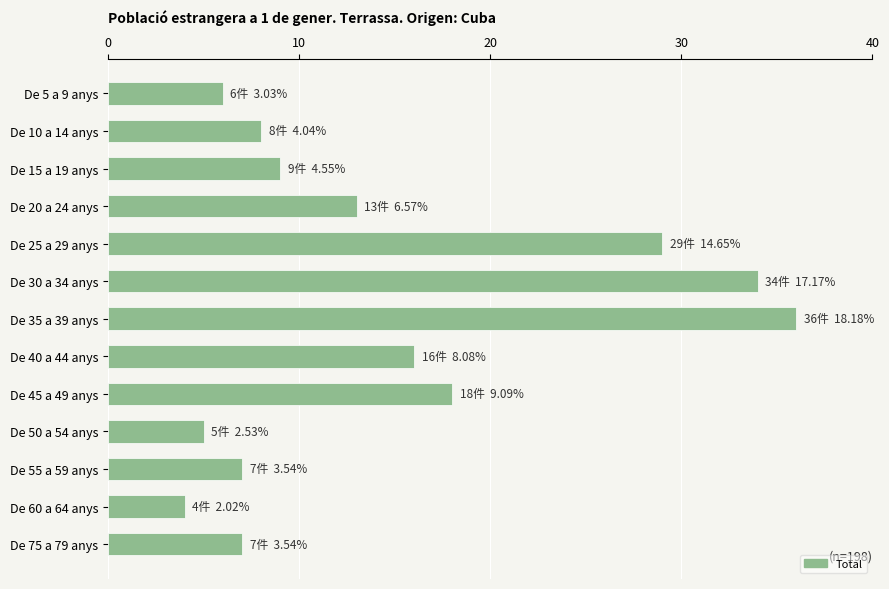

How many values are below 9?

6